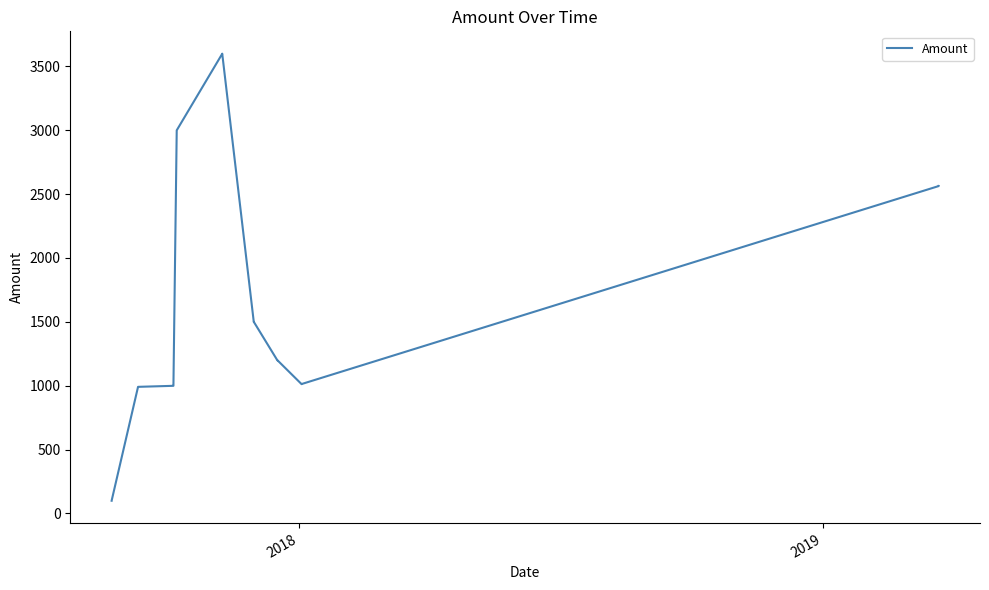

What is the smallest value displayed?

99.0